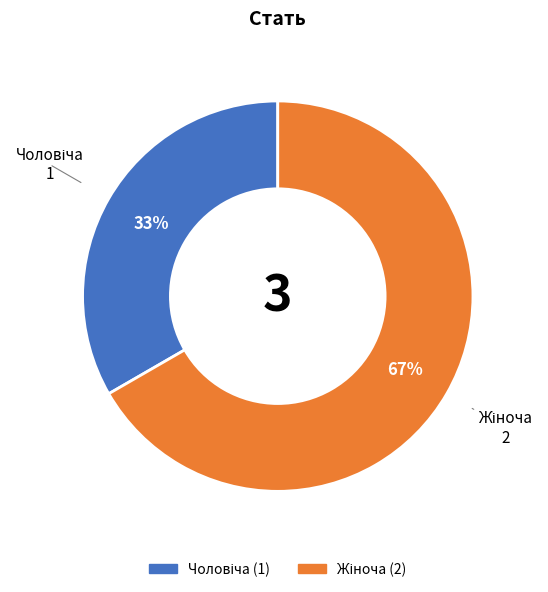

Is there any slice that represents more than half of the pie?

Yes